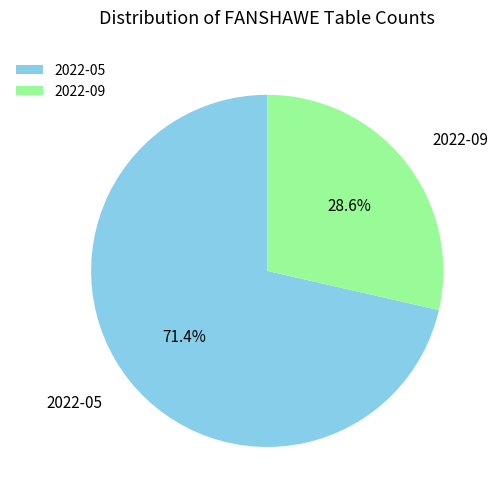

What percentage is the 2022-05 slice, to the nearest percent?

71%